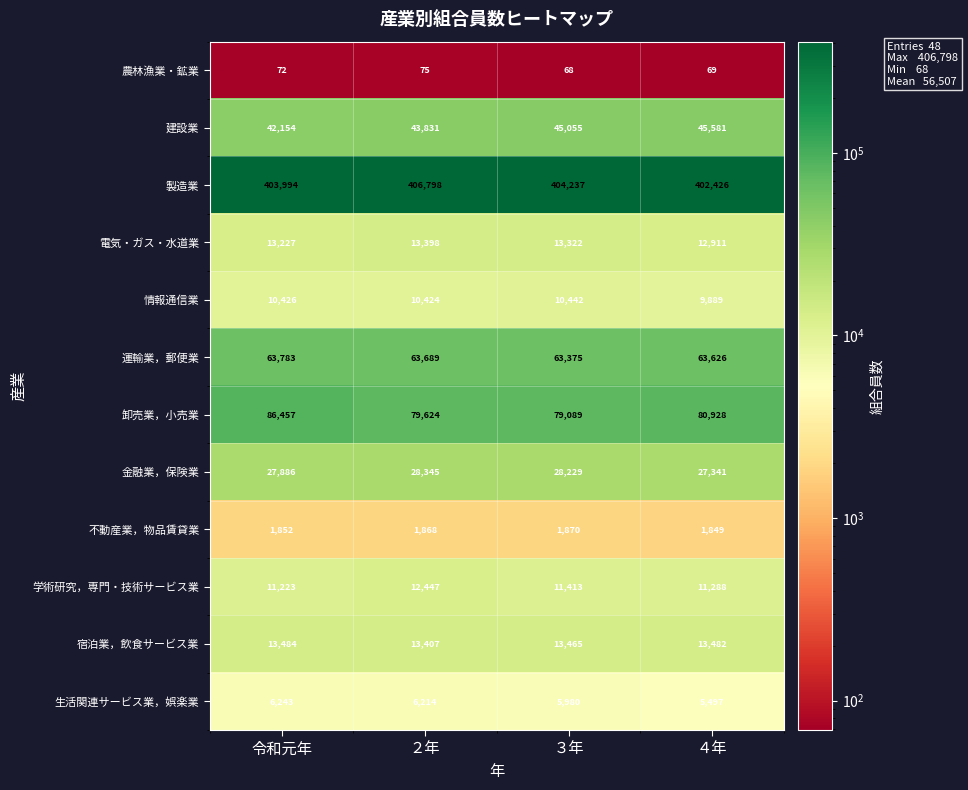

True or false: 宿泊業，飲食サービス業 has a value of 13482 at ４年.

True